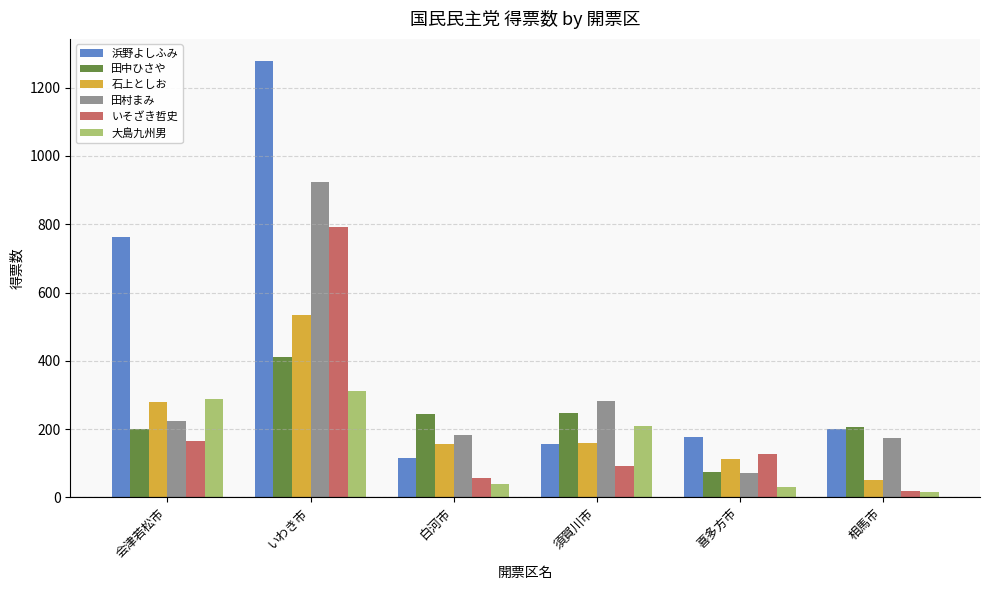

At いわき市, list the series in order from smallest to largest.

大島九州男, 田中ひさや, 石上としお, いそざき哲史, 田村まみ, 浜野よしふみ